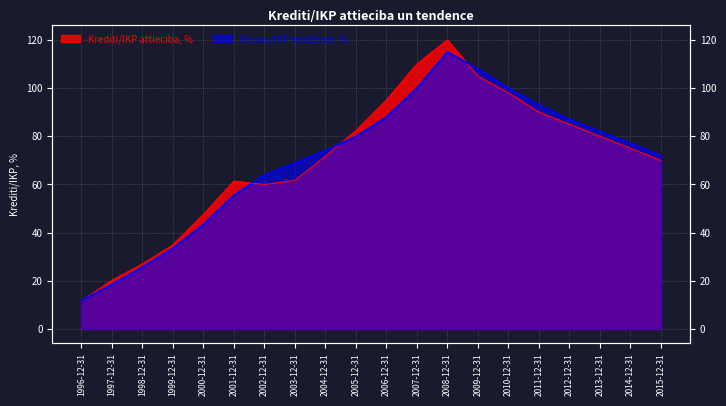

Where does the Krediti/IKP attieciba, % series first go above 75?

2005-12-31